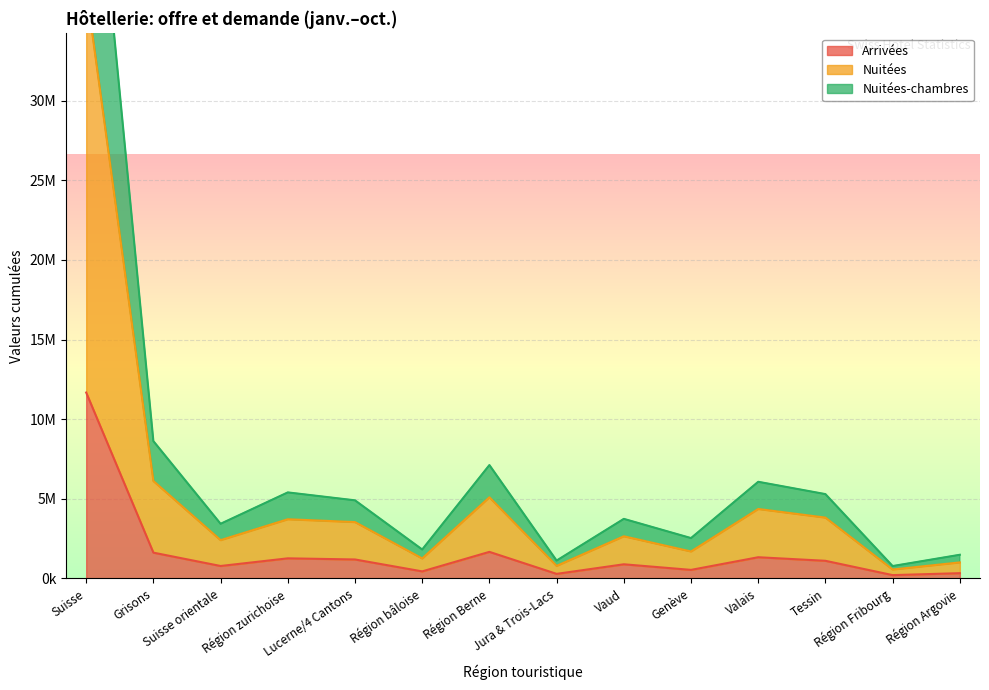

What position from the left is Valais?

11